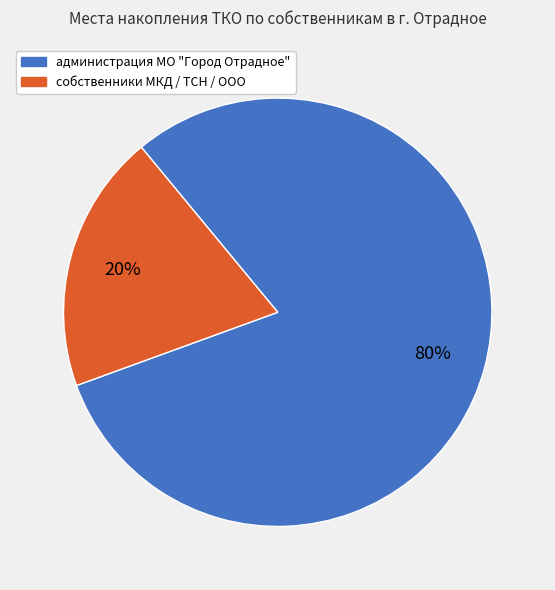

Approximately how many times larger is the value at собственники МКД / ТСН / ООО compared to администрация МО "Город Отрадное"?

0.2